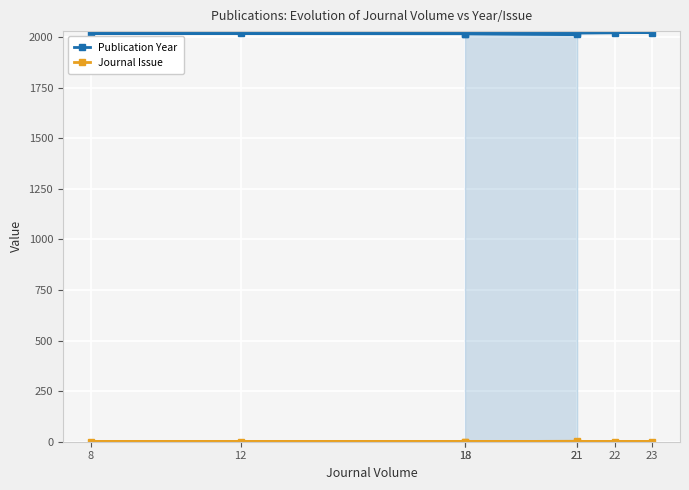

Is it true that Journal Issue equals 1 at 12?

True